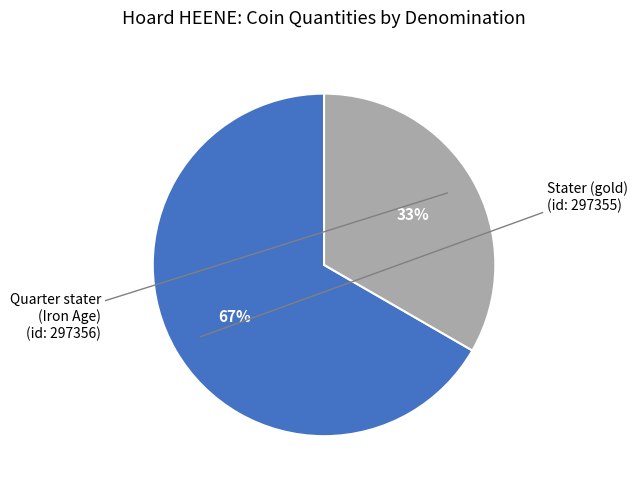

How many segments does this pie chart have?

2